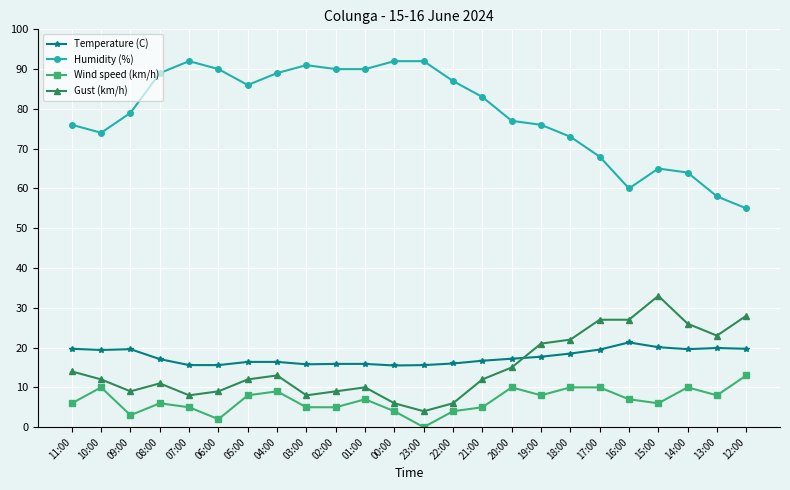

The value of Temperature (C) at 03:00 is 15.8. True or false?

True